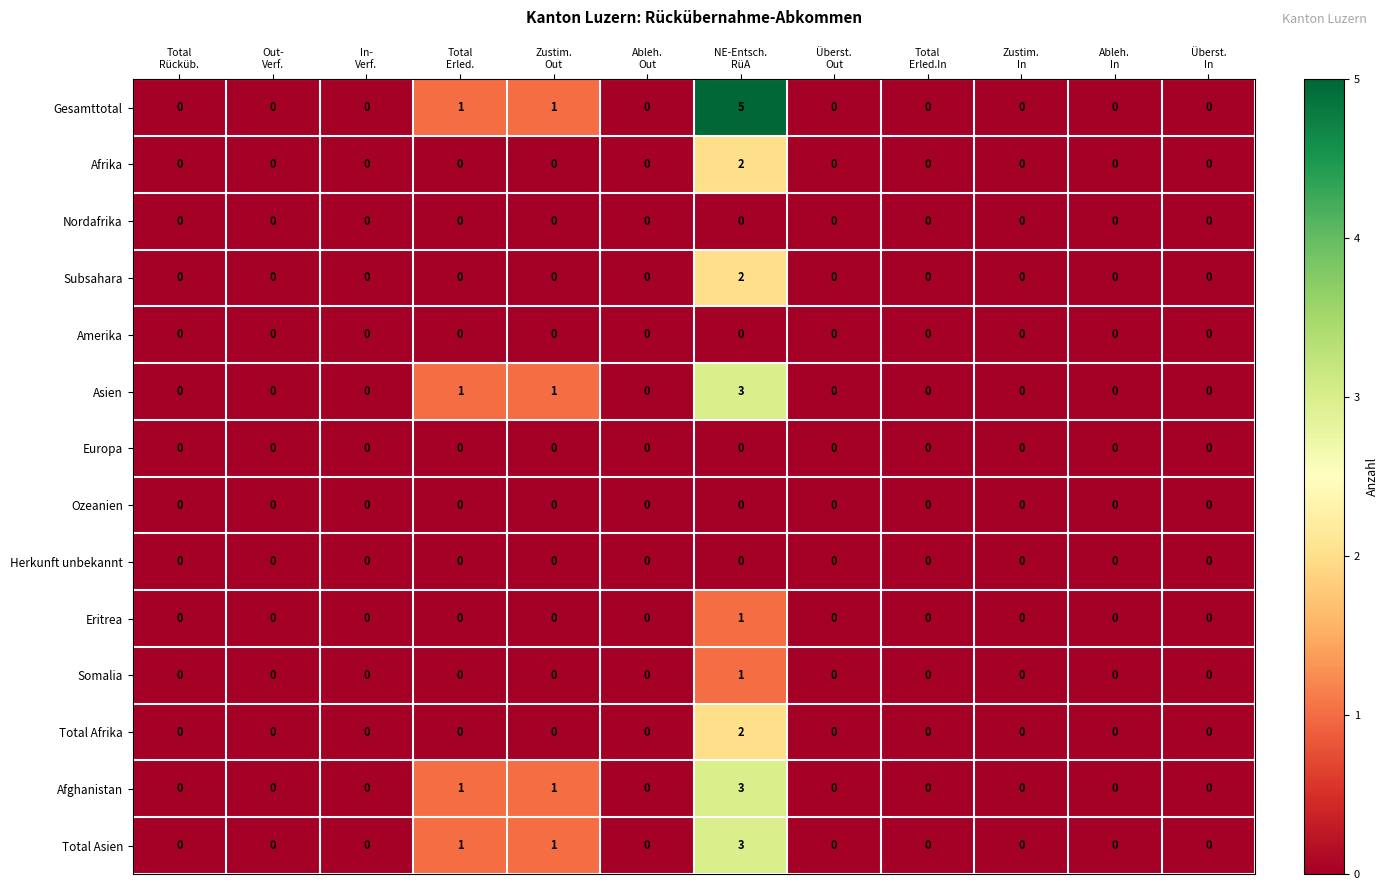

Which series has the largest total across all categories?

Gesamttotal